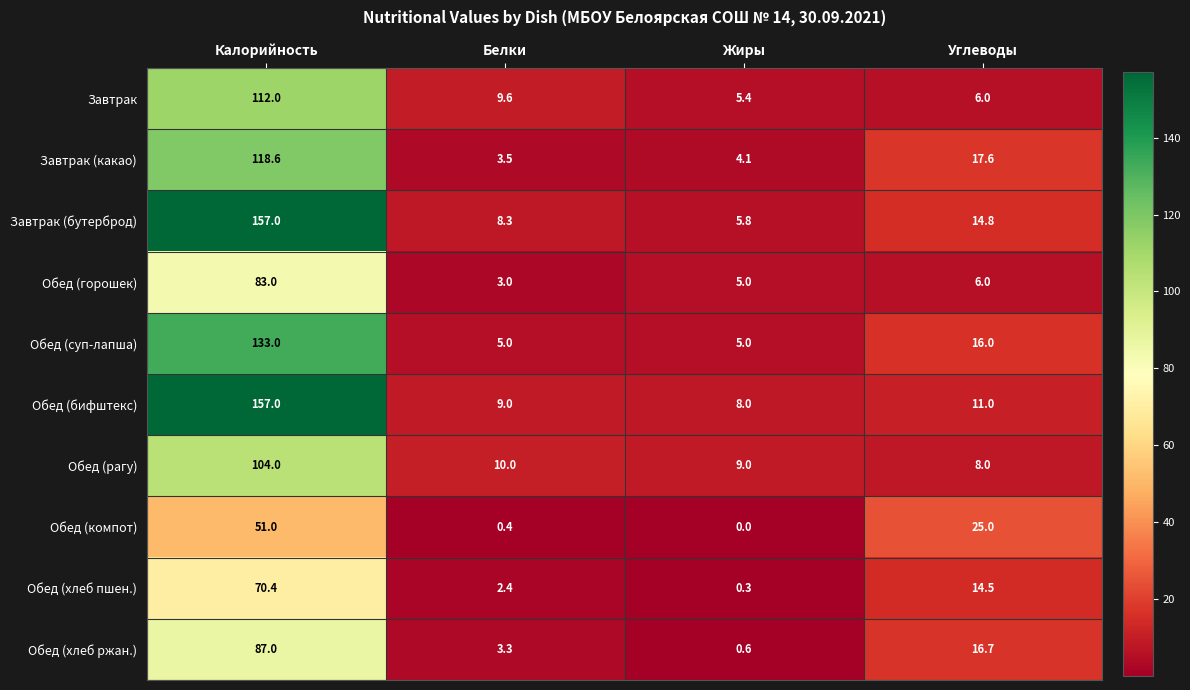

The Обед (суп-лапша) series shows 5.0 at Белки. True or false?

True